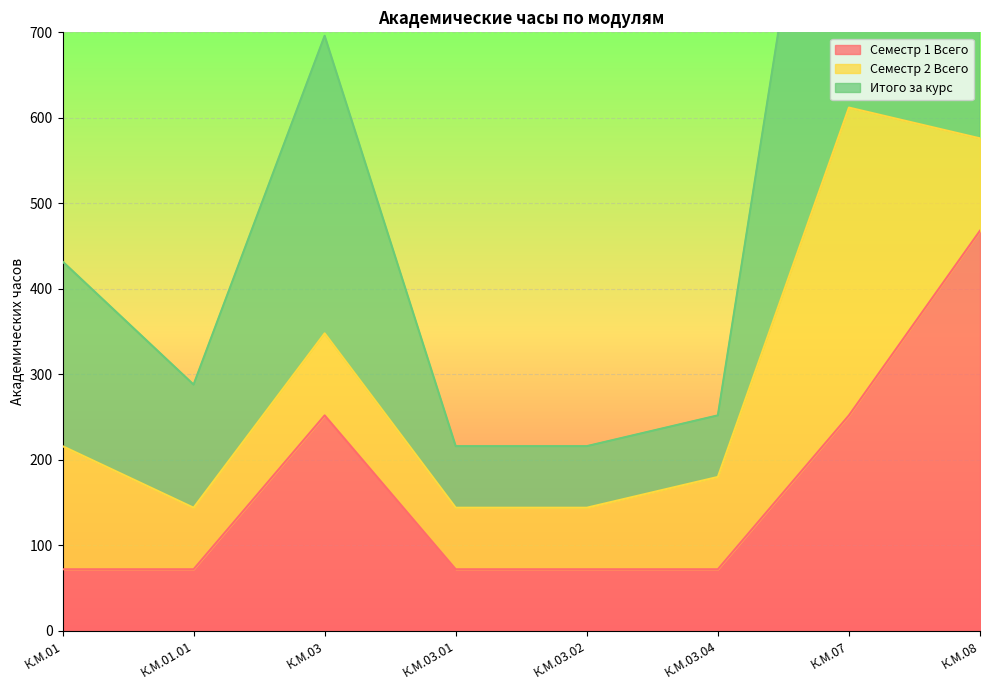

At which category does the chart reach its peak across all series?

К.М.07